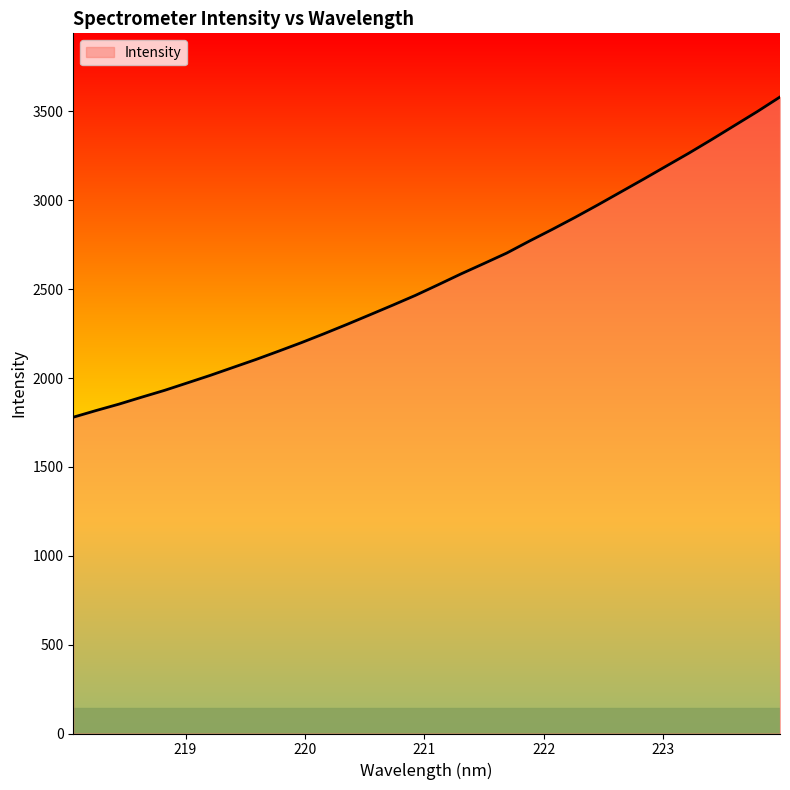

What is the difference between the maximum and minimum values?

1801.6